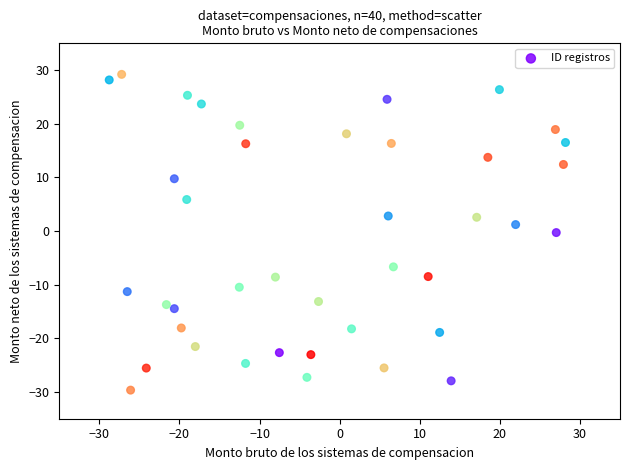

What is the range of X values (max minus min)?

57.0